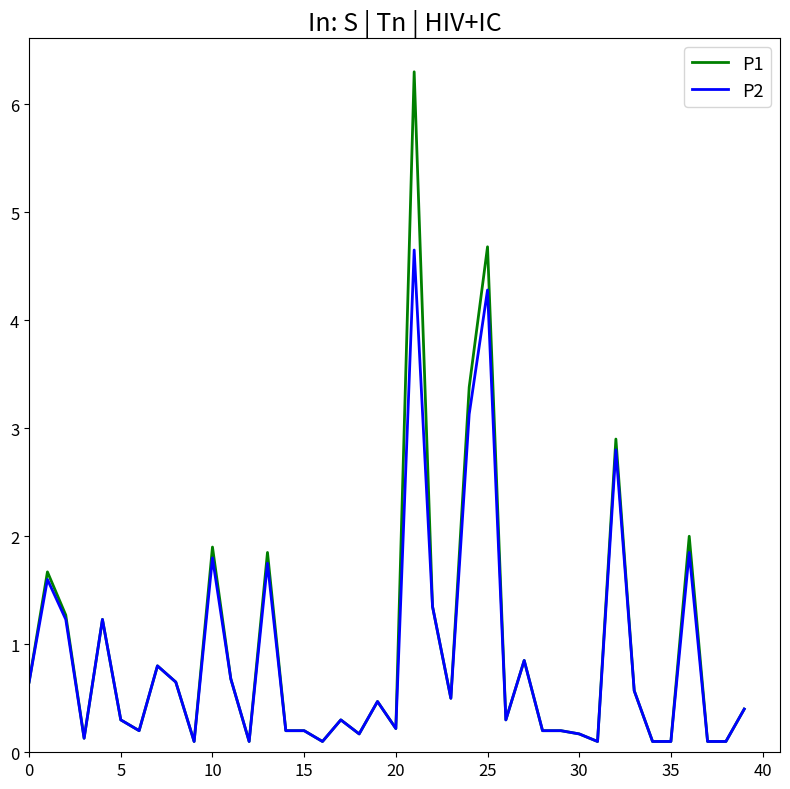

List the series in order of their peak value, highest first.

P1, P2